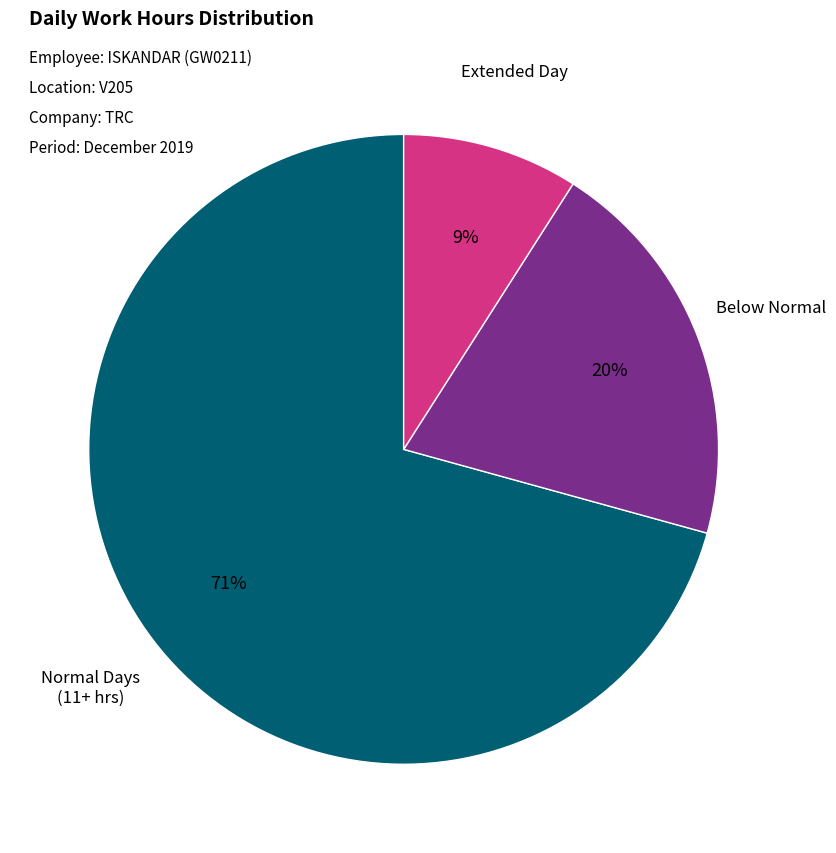

Does any single category account for the majority?

Yes